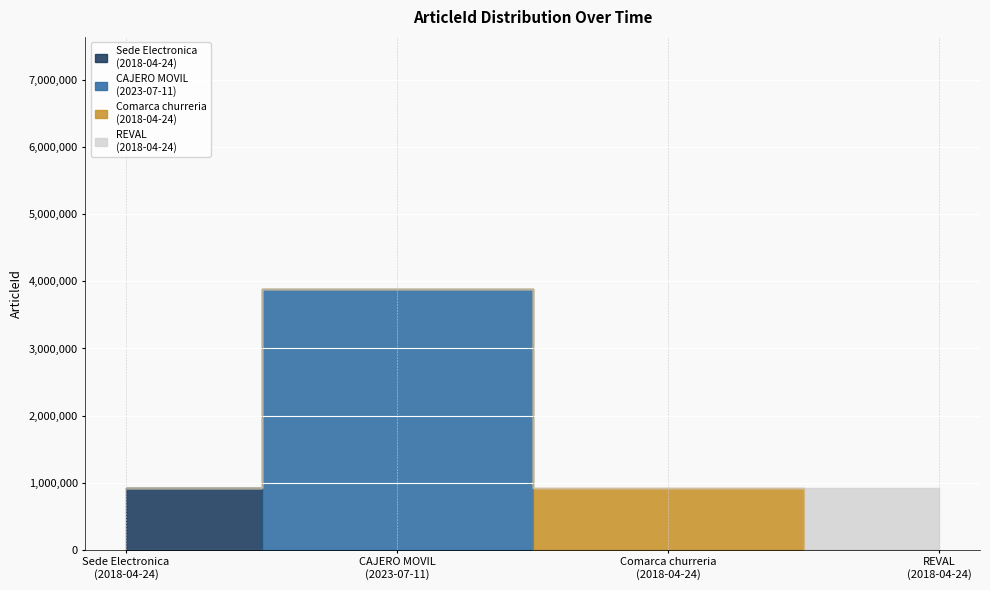

What is the greatest value displayed?

3888929